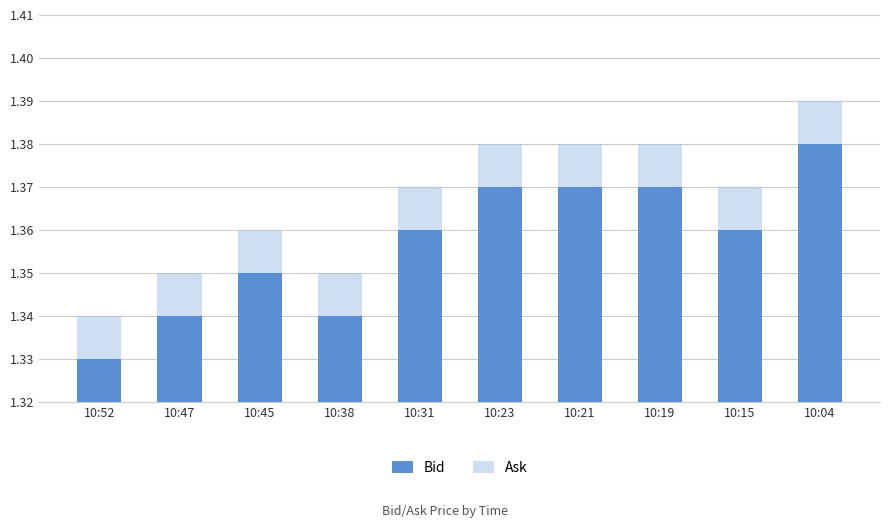

What are all the series names shown in the legend?

Bid, Ask